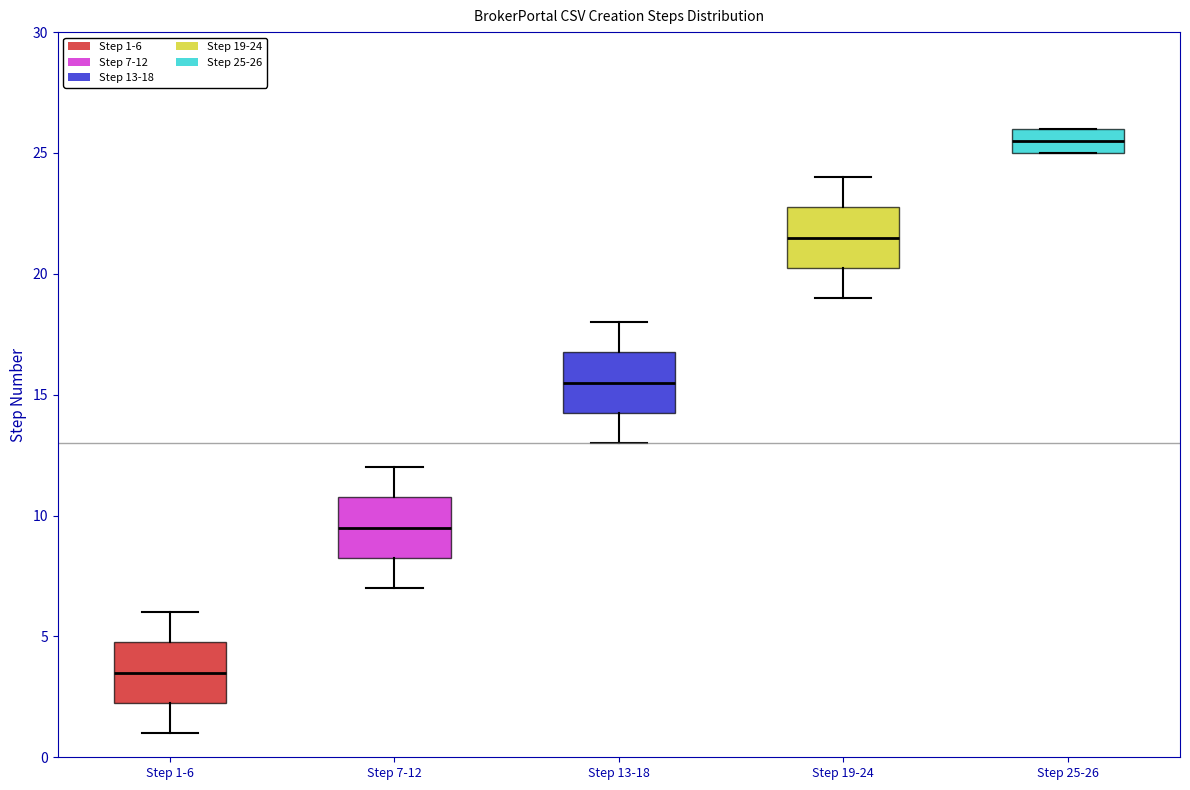

Reading left to right, transcribe this box plot: for each box, give where its median line is, the range the box spans, and where its two whiskers end, as read against the y-axis. The values are not printed on the chart, so give them approximately, as read against the axis.

Step 1-6: median 3.5, box 2.5 to 5.0, whiskers 1.0 to 6.0
Step 7-12: median 9.5, box 8.5 to 11.0, whiskers 7.0 to 12.0
Step 13-18: median 15.5, box 14.5 to 17.0, whiskers 13.0 to 18.0
Step 19-24: median 21.5, box 20.5 to 23.0, whiskers 19.0 to 24.0
Step 25-26: median 25.5, box 25.0 to 26.0, whiskers 25.0 to 26.0